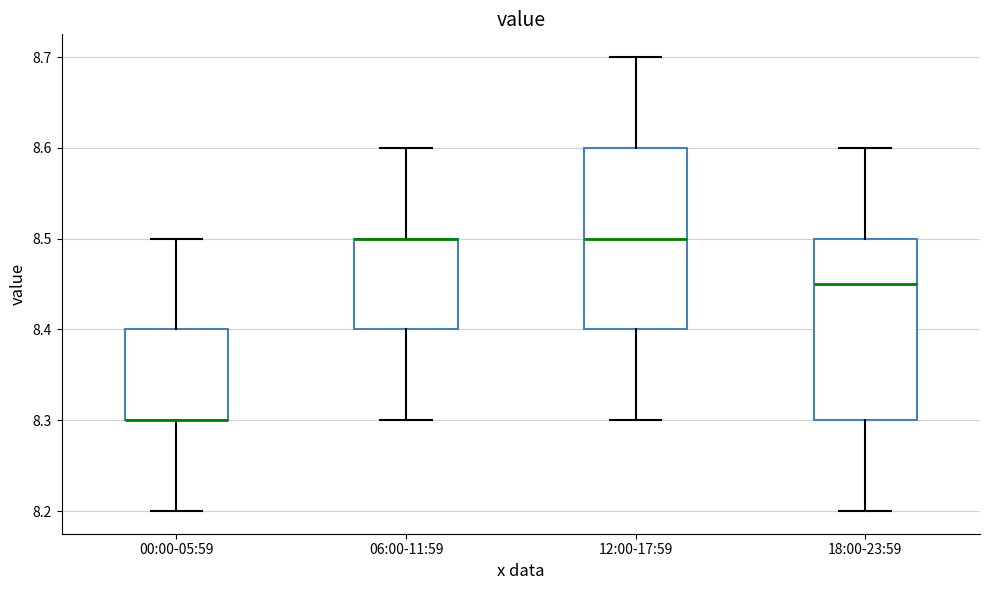

Reading left to right, read every box against the y-axis: the position of its median line, the range the box covers, and the ends of its whiskers. The values are not printed on the chart, so give them approximately, as read against the axis.

00:00-05:59: median 8.30 (drawn on the box's lower edge), box 8.30 to 8.40, whiskers 8.20 to 8.50
06:00-11:59: median 8.50 (drawn on the box's upper edge), box 8.40 to 8.50, whiskers 8.30 to 8.60
12:00-17:59: median 8.50, box 8.40 to 8.60, whiskers 8.30 to 8.70
18:00-23:59: median 8.45, box 8.30 to 8.50, whiskers 8.20 to 8.60